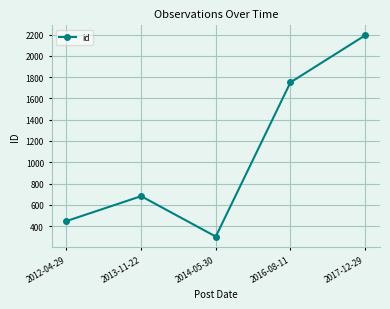

The chart shows a value of 2193 at 2017-12-29. True or false?

True